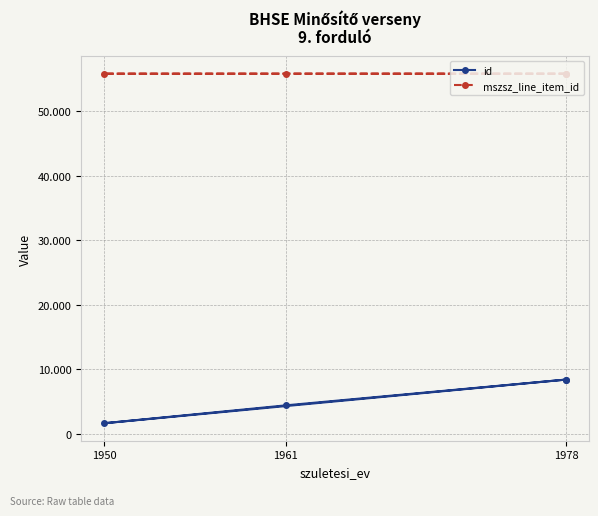

What position from the left is 1978?

3